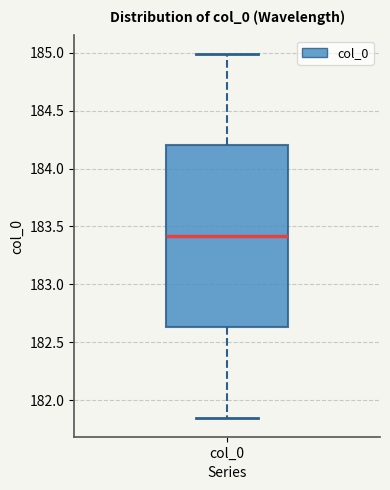

Read this box plot against the y-axis: the position of the median line, the range covered by the box, and the ends of both whiskers. The values are not printed on the chart, so give them approximately, as read against the axis.

median 183.40, box 182.65 to 184.20, whiskers 181.85 to 185.00